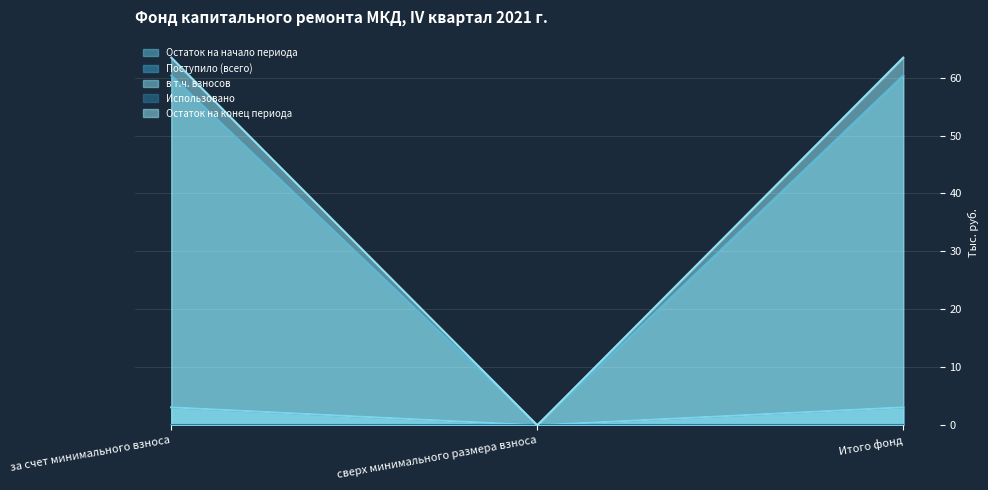

Which category has the lowest value across all series?

сверх минимального размера взноса